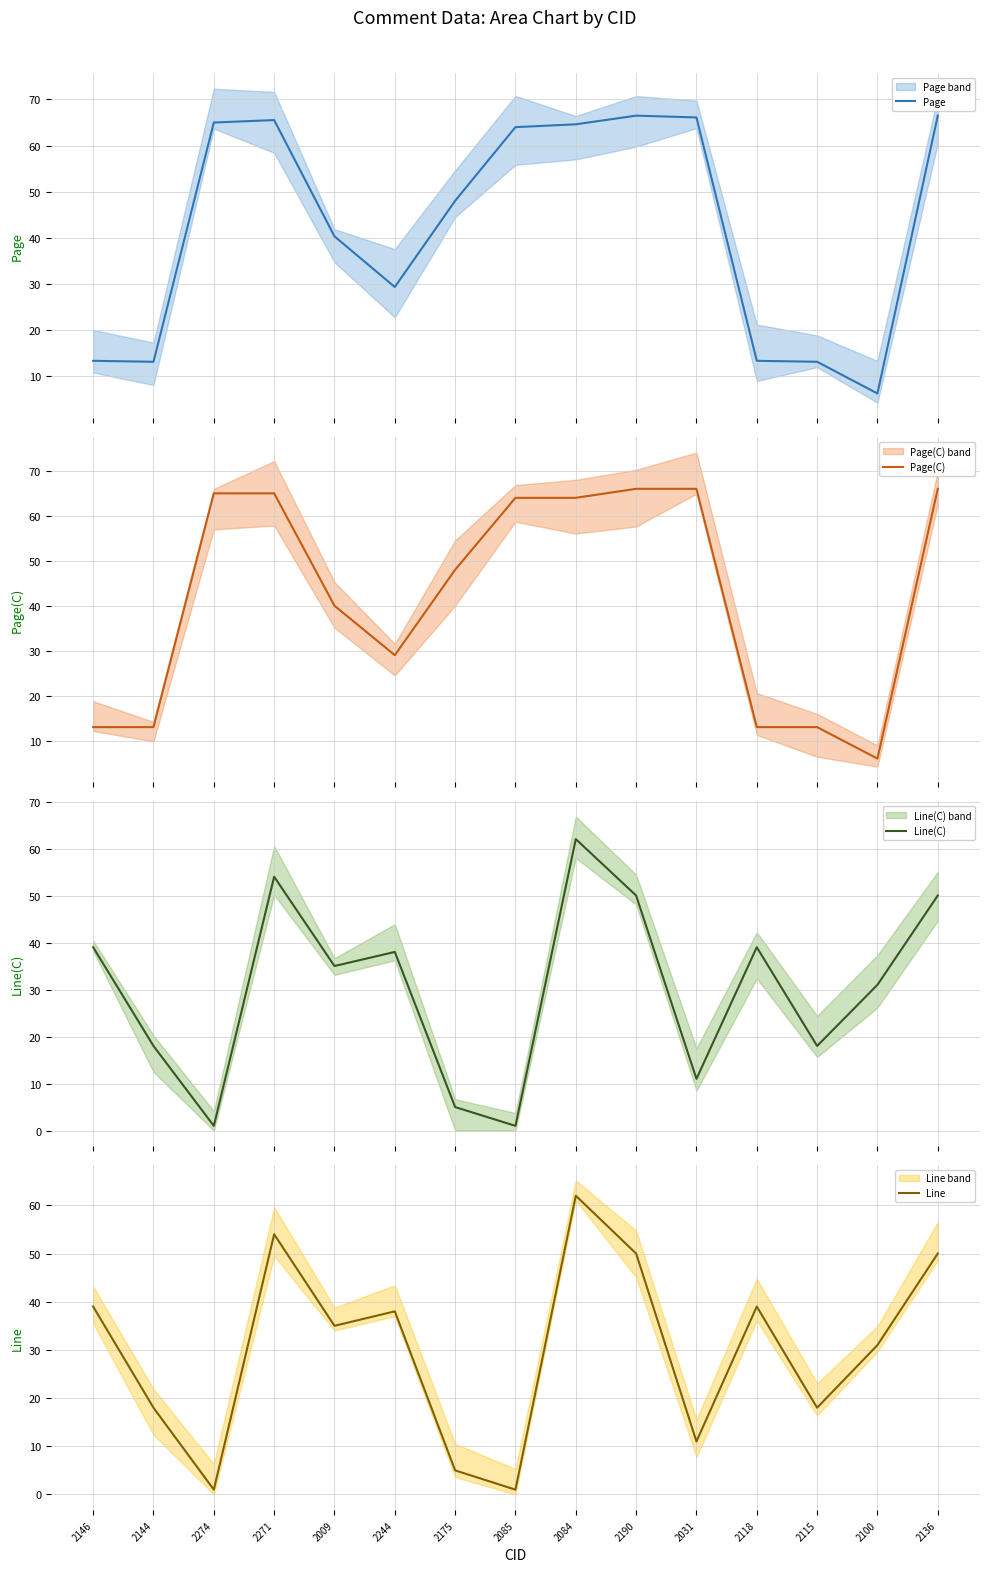

At which label is Line closest to 31?

2100